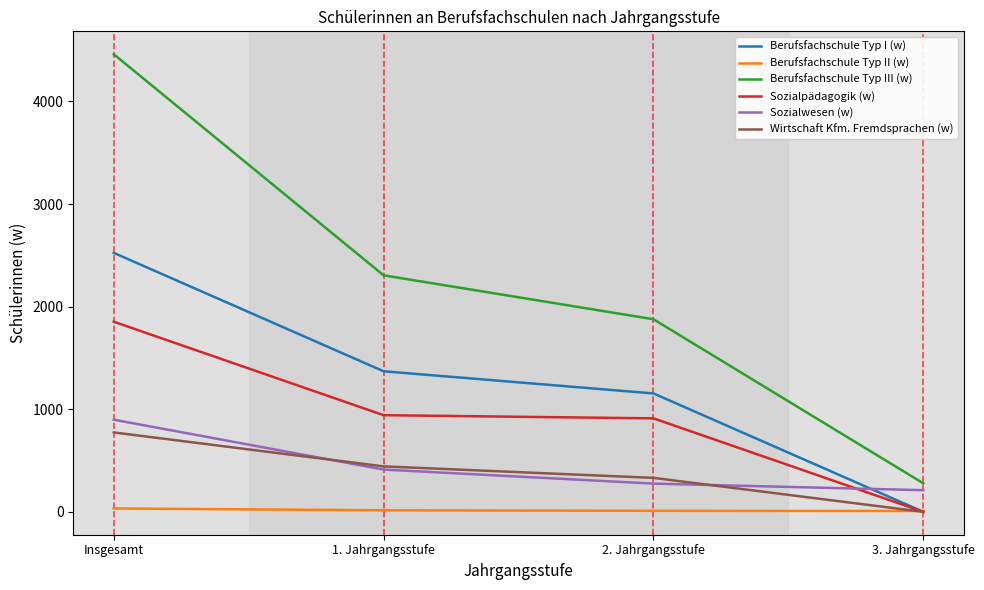

Where does the Berufsfachschule Typ III (w) series first go above 2305?

Insgesamt